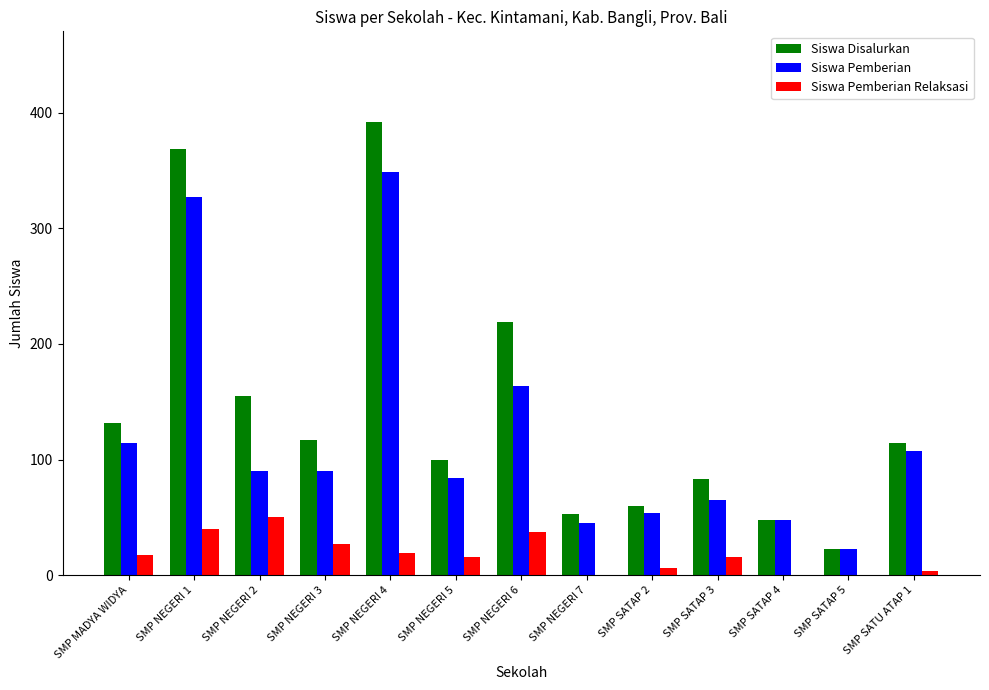

Are the bars horizontal?

No